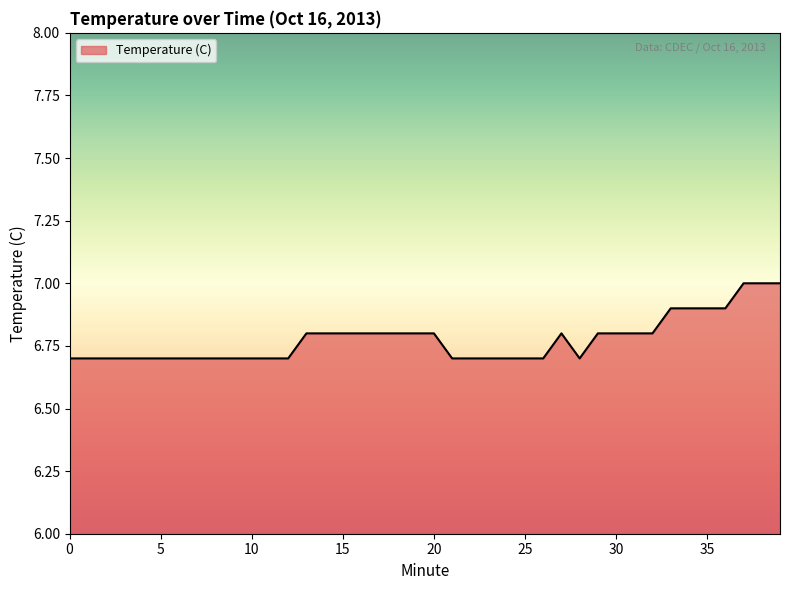

What is the maximum value shown in the chart?

7.0